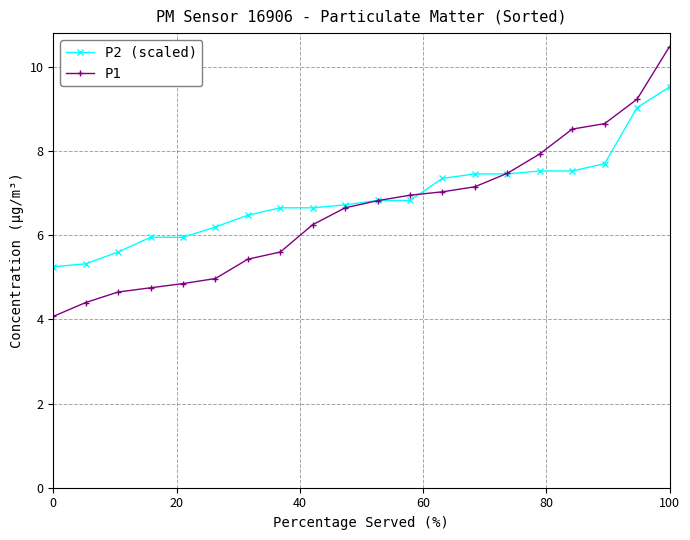

What is the minimum value for P1?

4.1